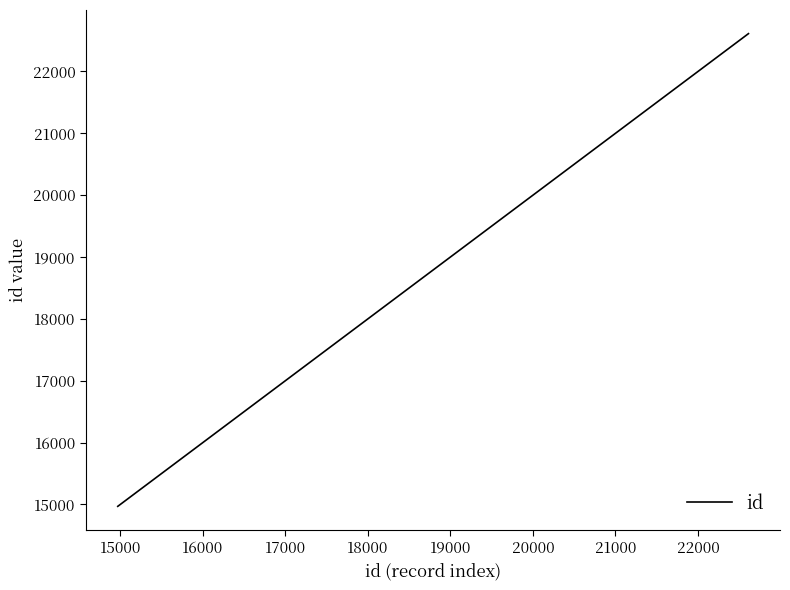

What is the minimum value shown in the chart?

14968